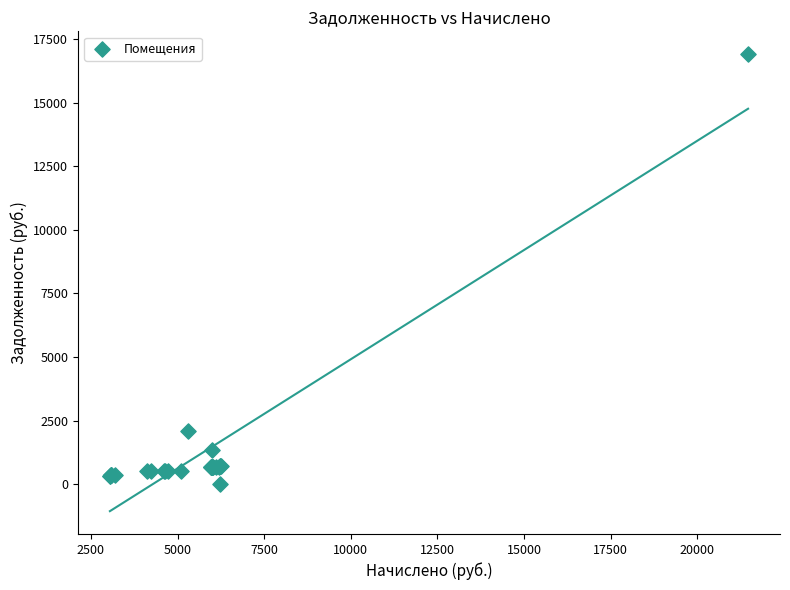

What Y value in the scatter plot is closest to 8452?

2084.0